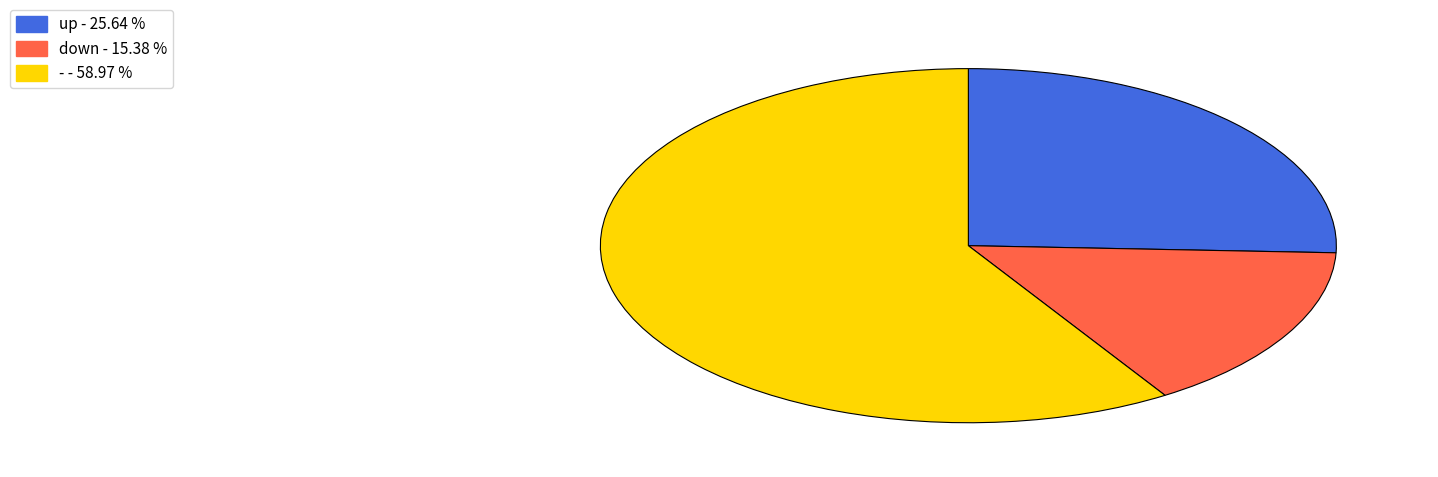

Combined, do - and up account for over 50%?

Yes